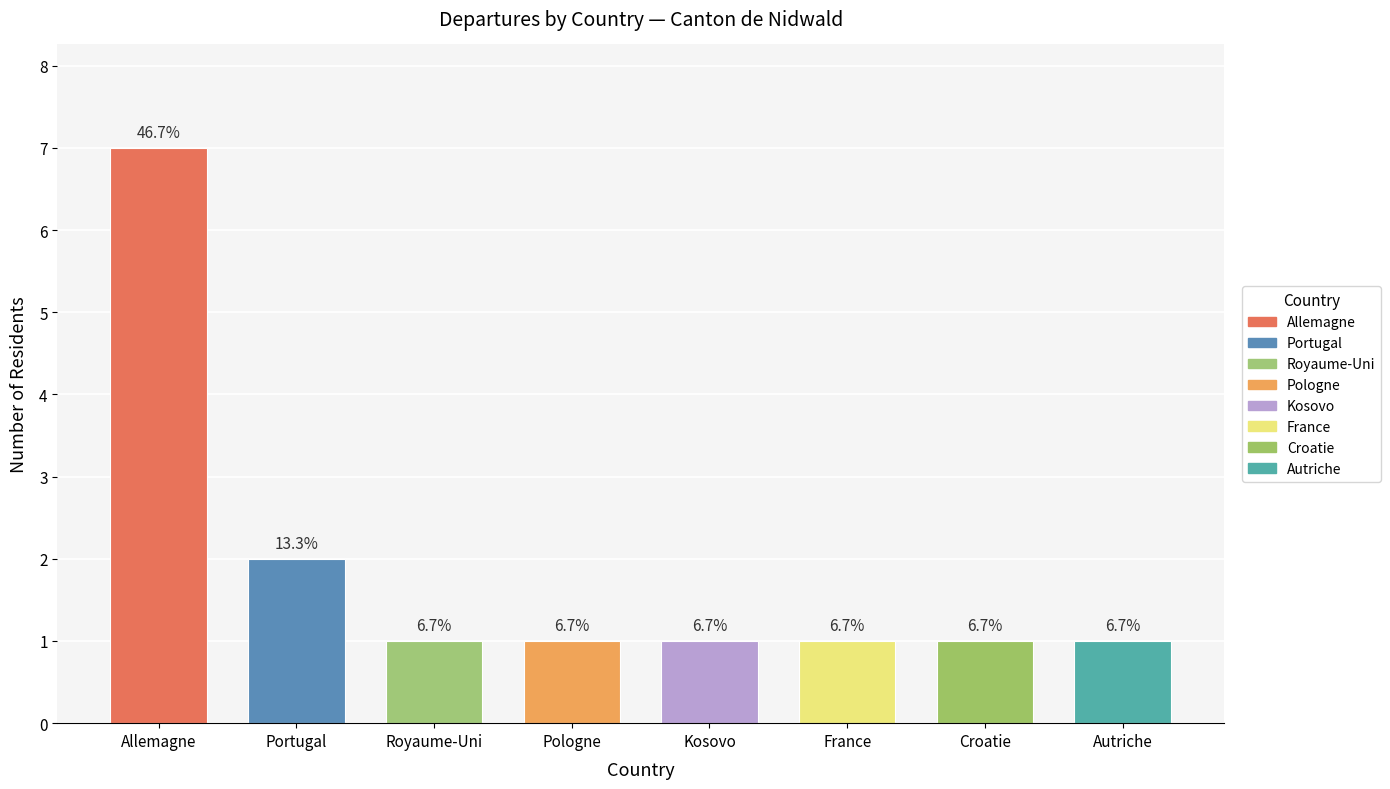

At which category does the chart reach its peak across all series?

Allemagne